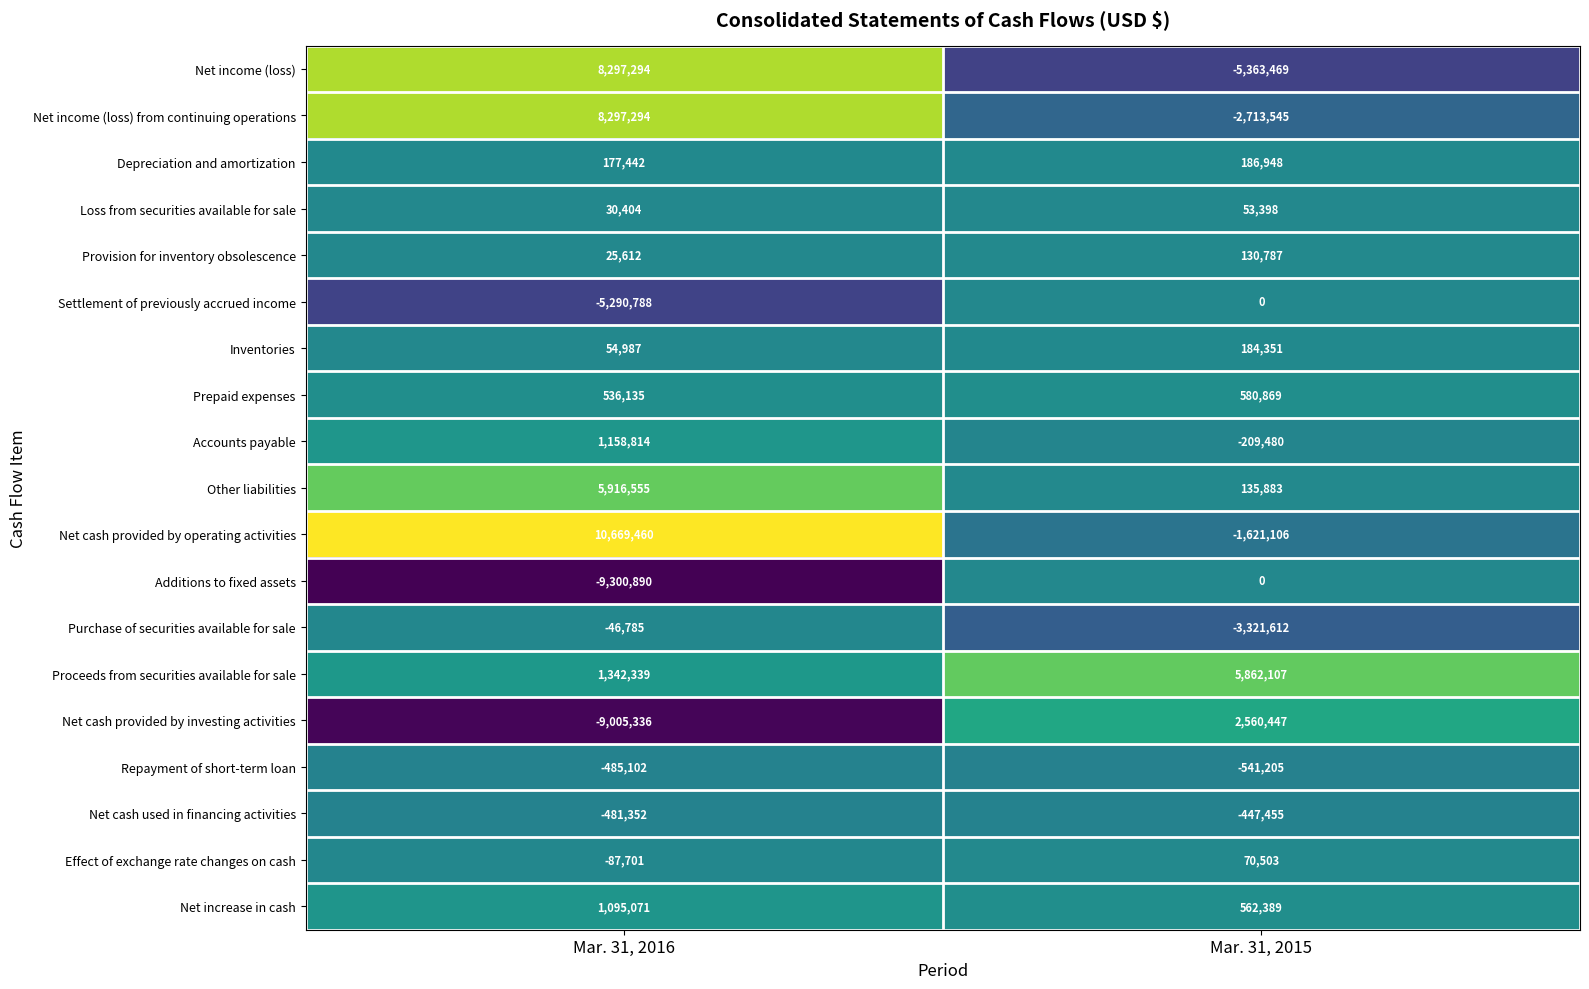

Is it true that Purchase of securities available for sale equals -46785 at Mar. 31, 2016?

True